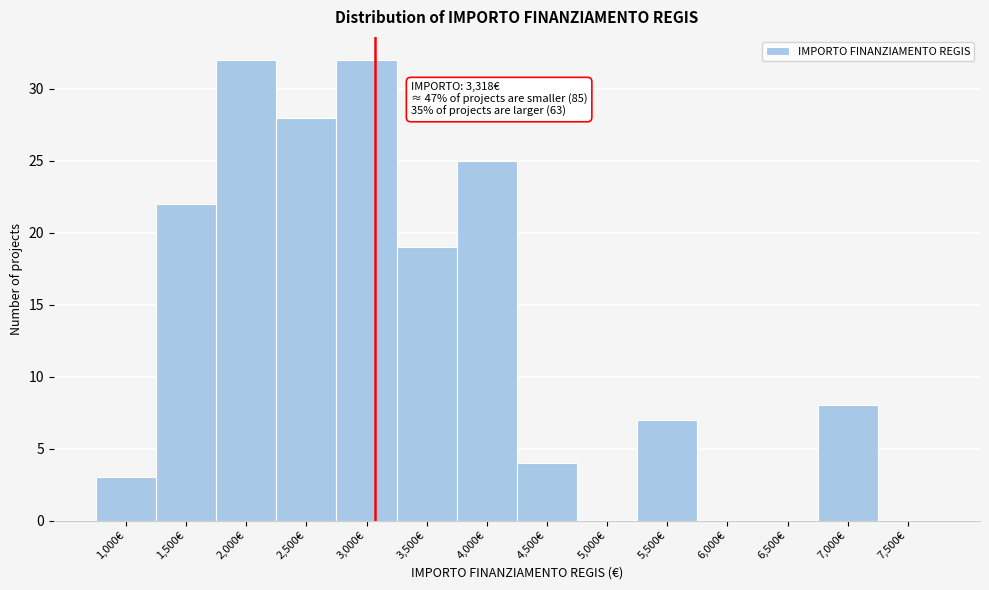

Reading left to right, list all the values displayed in this chart.

1,000€=3	1,500€=22	2,000€=32	2,500€=28	3,000€=32	3,500€=19	4,000€=25	4,500€=4	5,000€=0	5,500€=7	6,000€=0	6,500€=0	7,000€=8	7,500€=0